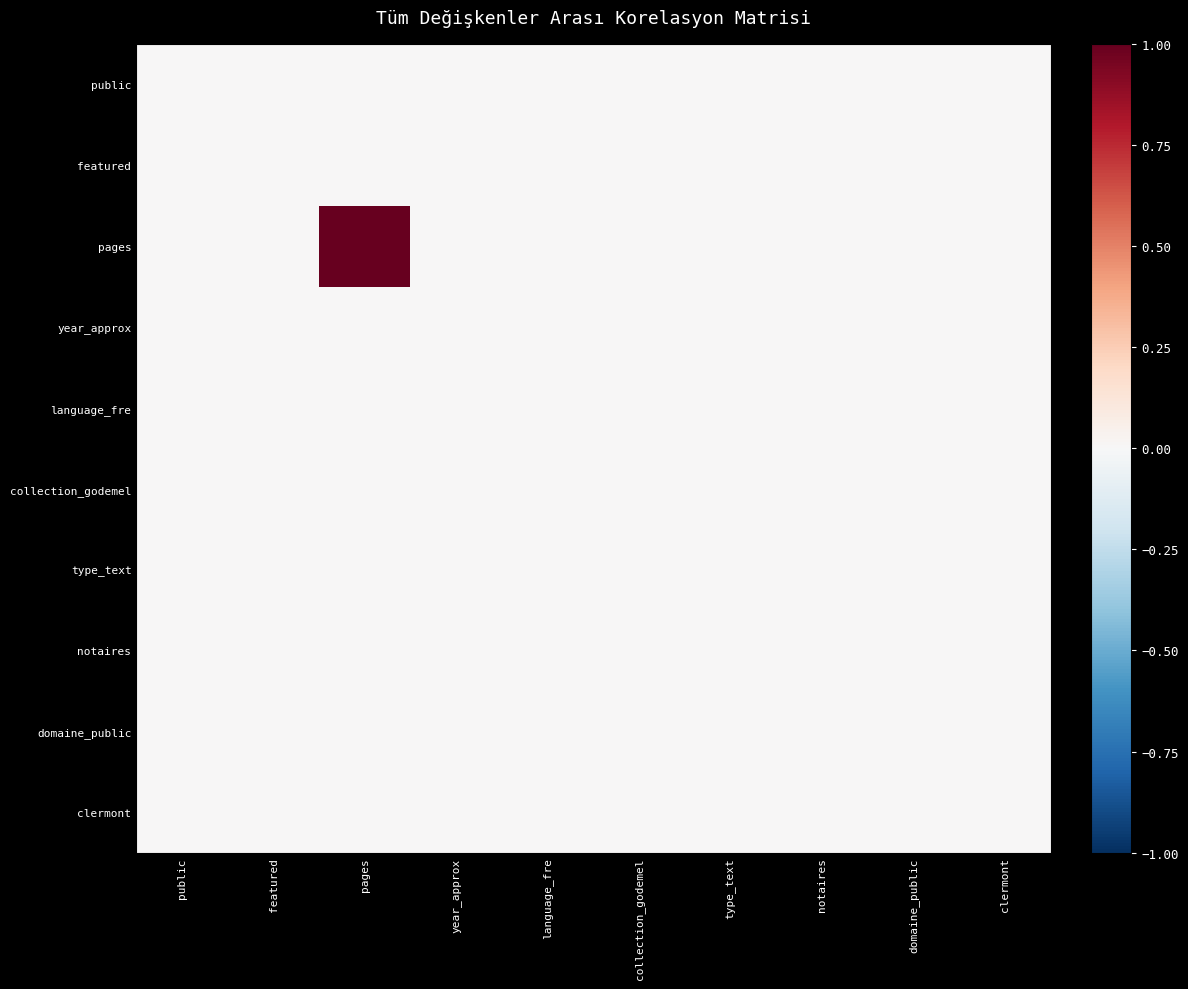

Rank the series by their maximum value, from highest to lowest.

pages, public, featured, year_approx, language_fre, collection_godemel, type_text, notaires, domaine_public, clermont